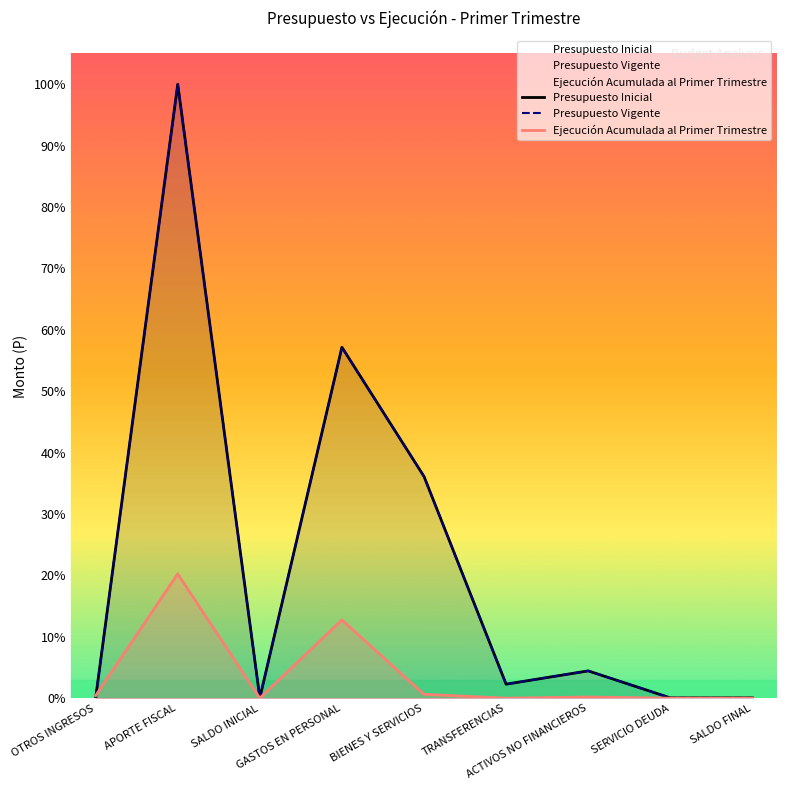

What is the highest value of the Presupuesto Vigente series?

2102320